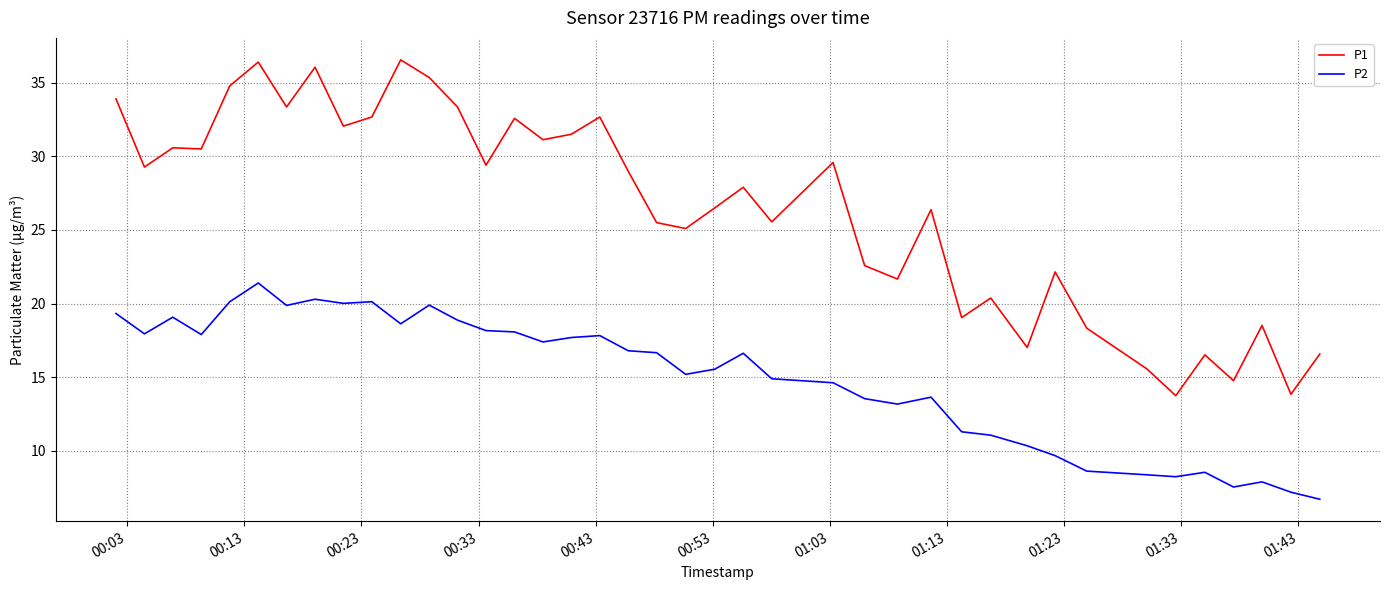

Rank the series by their maximum value, from highest to lowest.

P1, P2